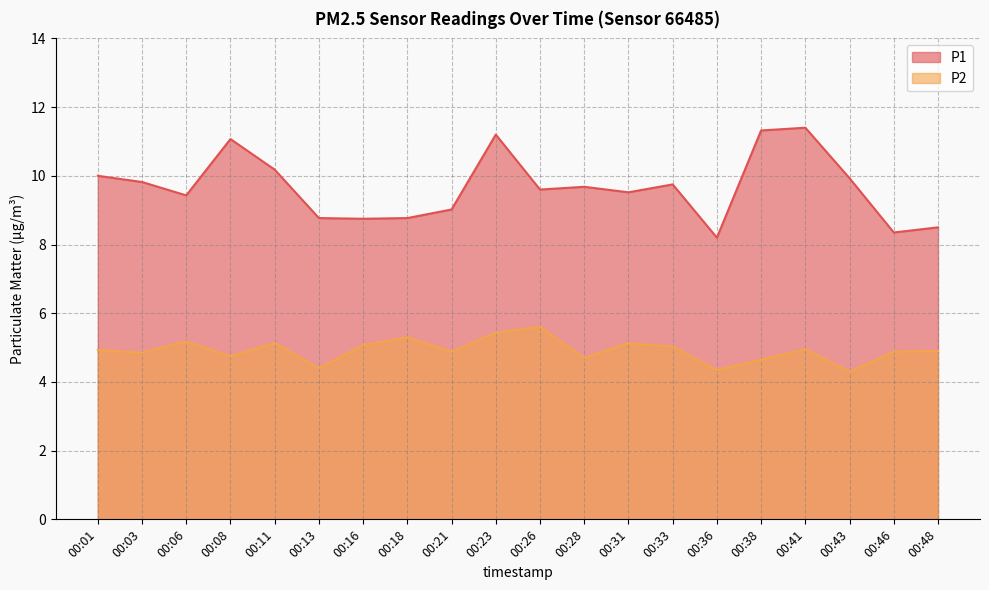

The P1 series shows 8.2 at 00:36. True or false?

True